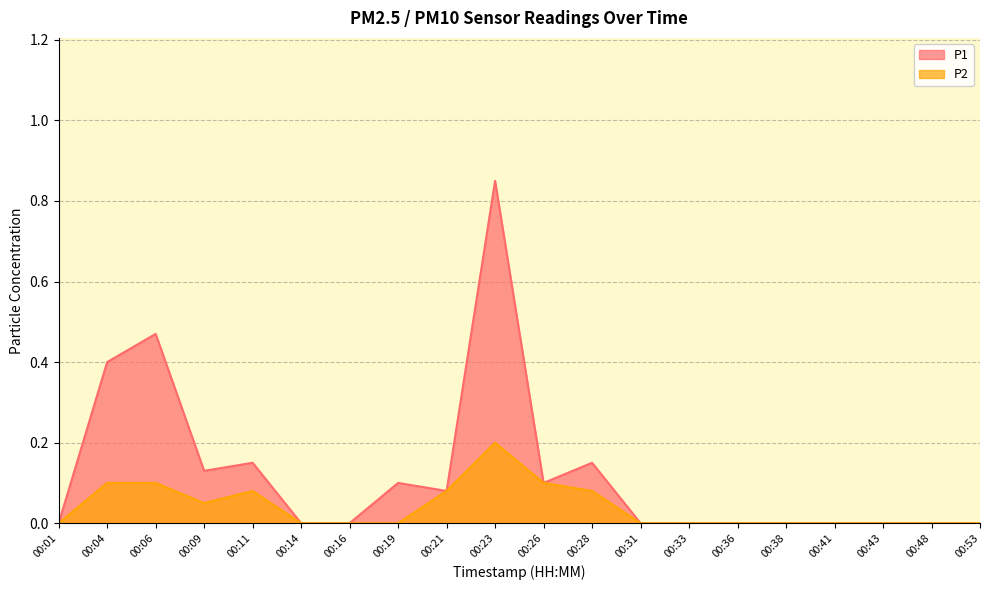

True or false: P2 and P1 cross at least once.

False